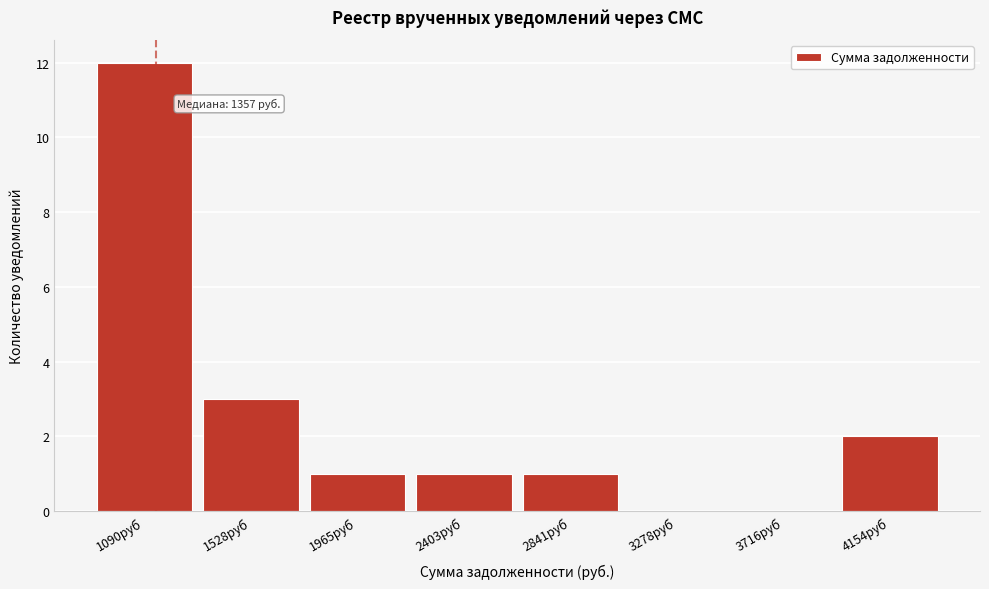

Reading right to left, extract all data points from this chart.

4154руб=2	3716руб=0	3278руб=0	2841руб=1	2403руб=1	1965руб=1	1528руб=3	1090руб=12